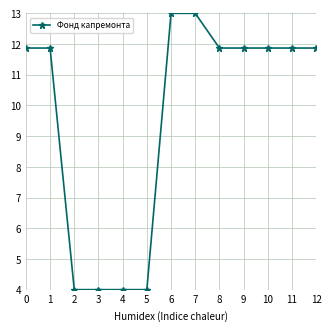

Reading left to right, transcribe all the data shown in this chart.

0=11.9	1=11.9	2=4.0	3=4.0	4=4.0	5=4.0	6=13.0	7=13.0	8=11.9	9=11.9	10=11.9	11=11.9	12=11.9